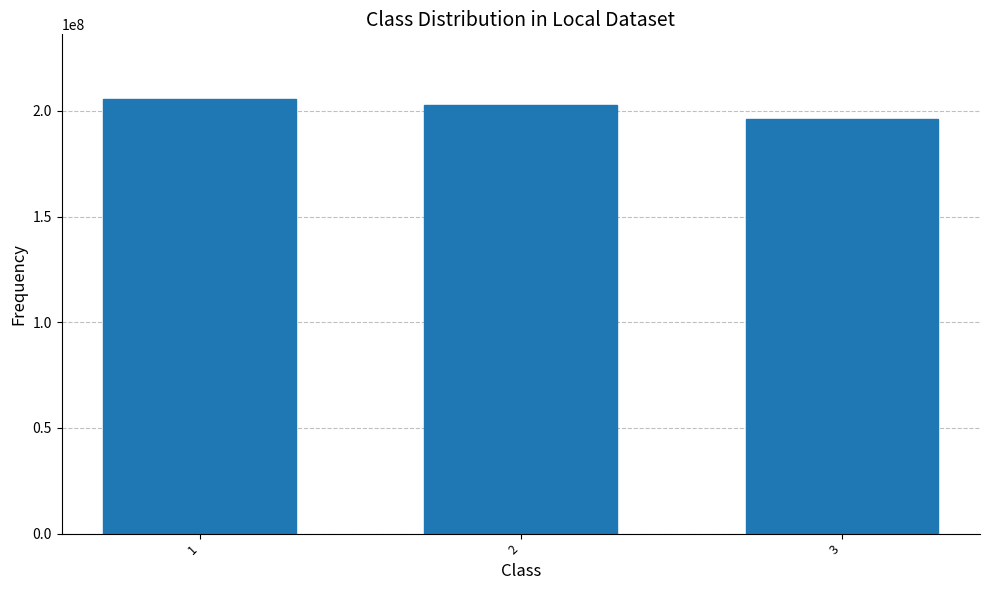

Reading left to right, extract all data points from this chart.

1=205456148	2=202747907	3=196410432